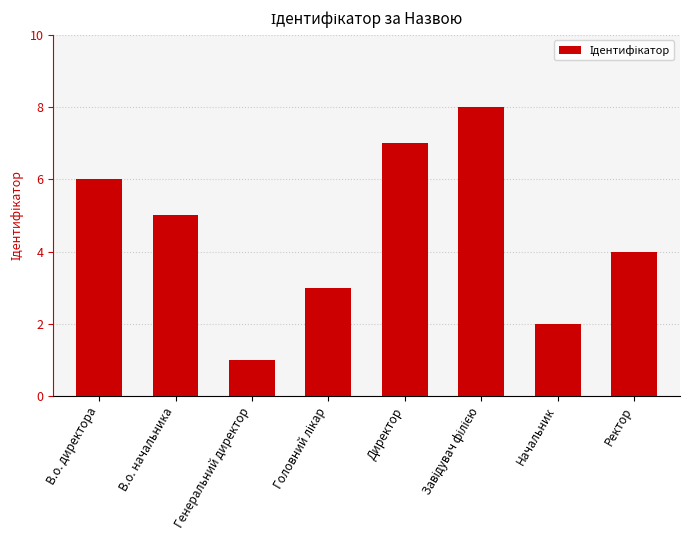

What is the sum of all values?

36